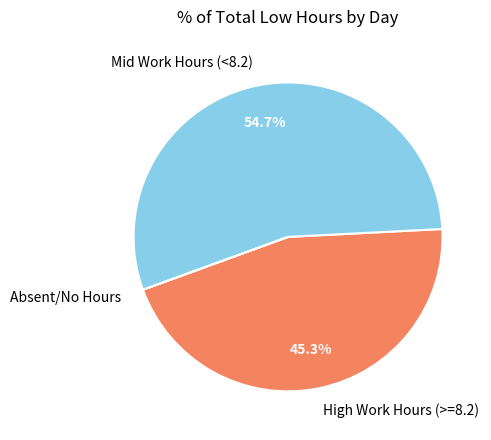

What percentage do Mid Work Hours (<8.2) and High Work Hours (>=8.2) together represent?

100.0%